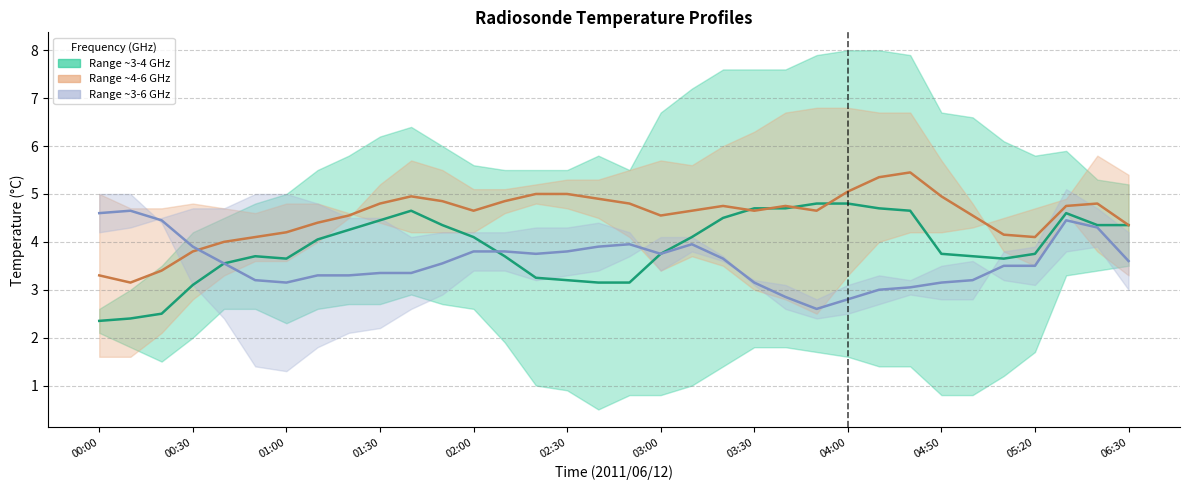

How many categories are shown in the chart?

34